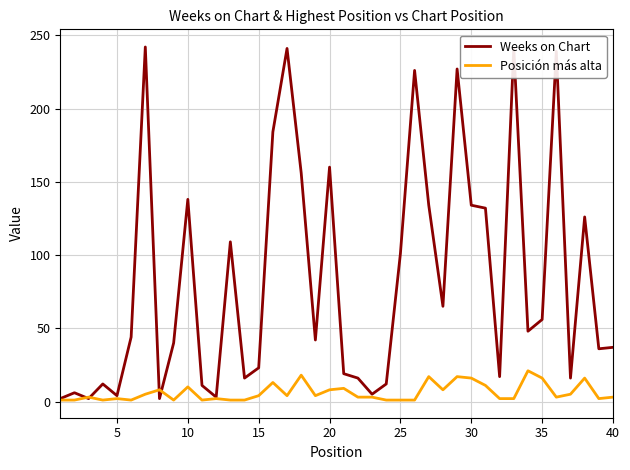

Which series has the widest spread of values?

Weeks on Chart